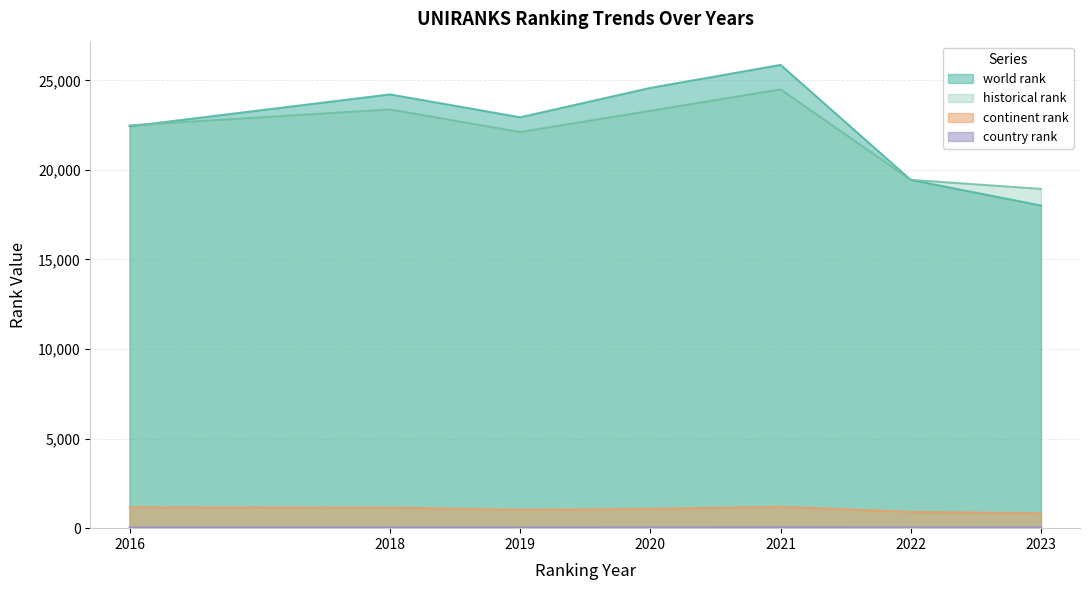

Which category has the highest value across all series?

2021